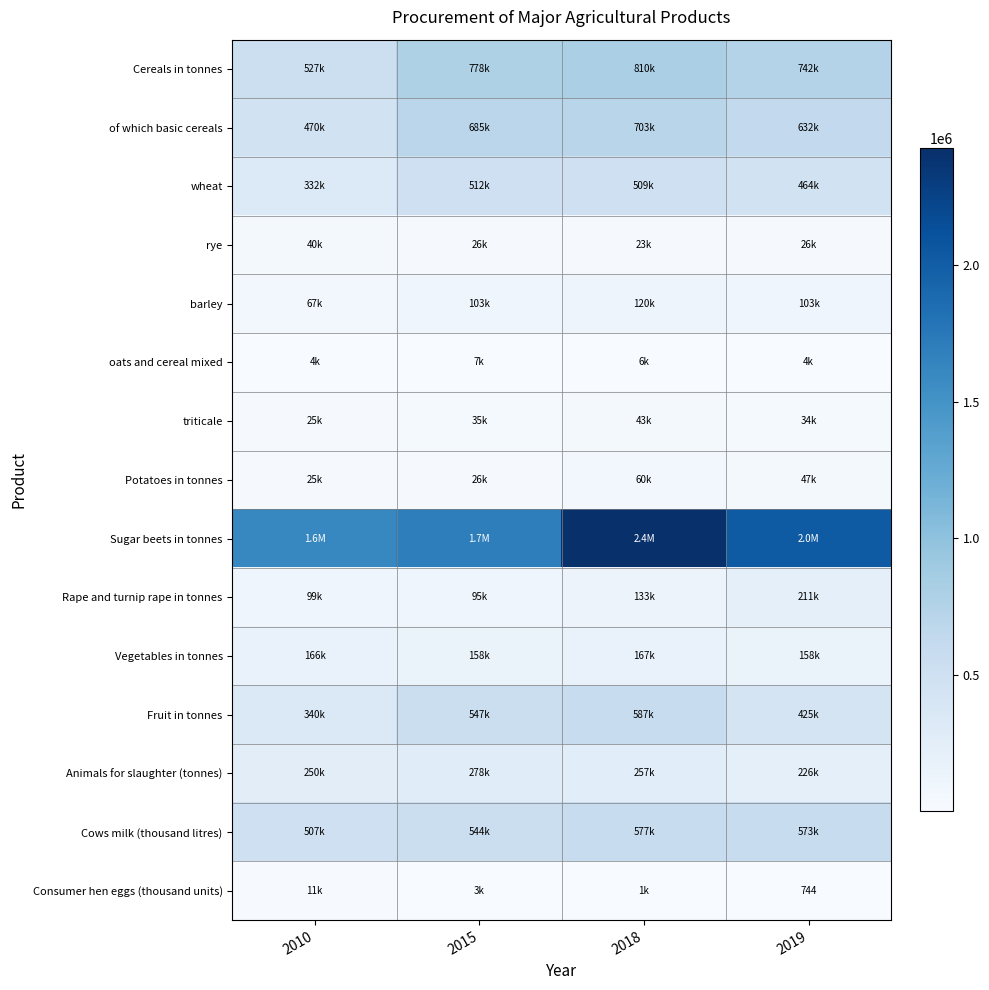

True or false: Cereals in tonnes has a value of 1219816 at 2015.

False